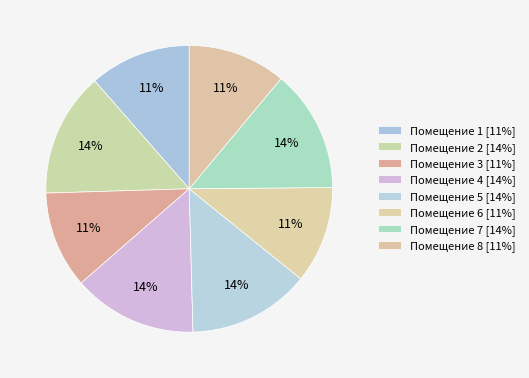

Which slice is the smallest?

3